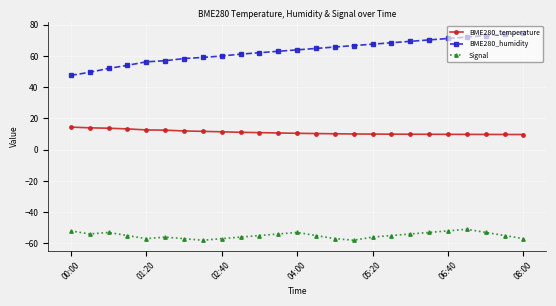

What is the value of the BME280_humidity point at the 13th from the left?

64.0